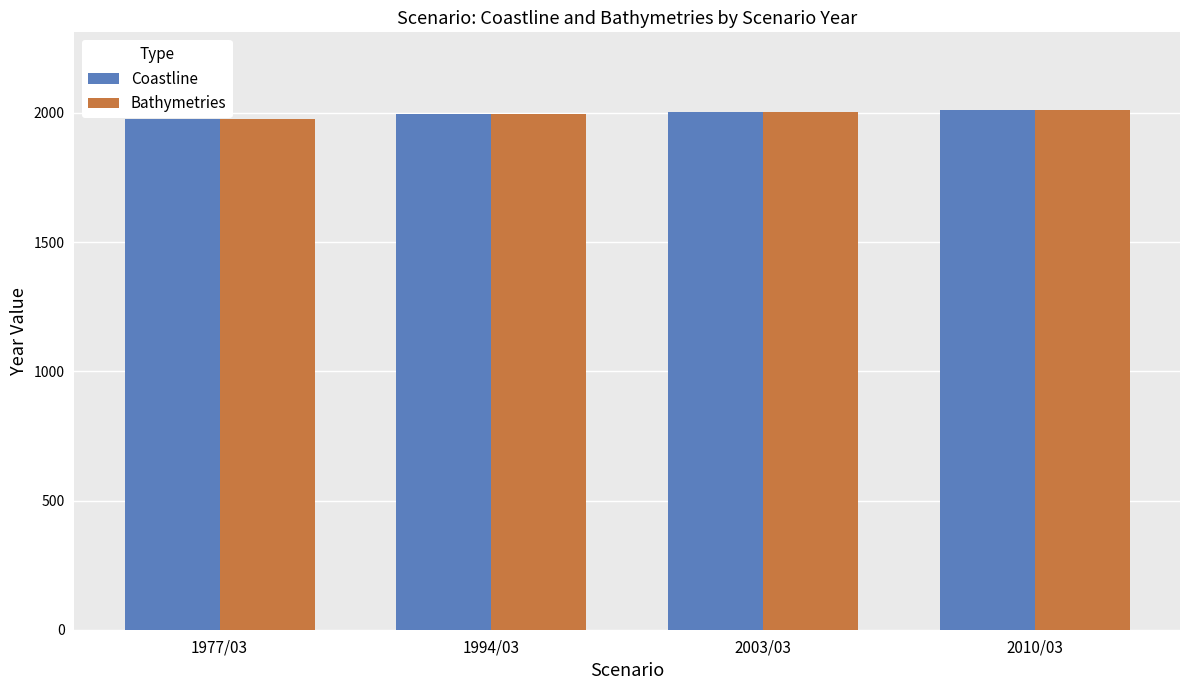

What is the average value of the Coastline series?

1996